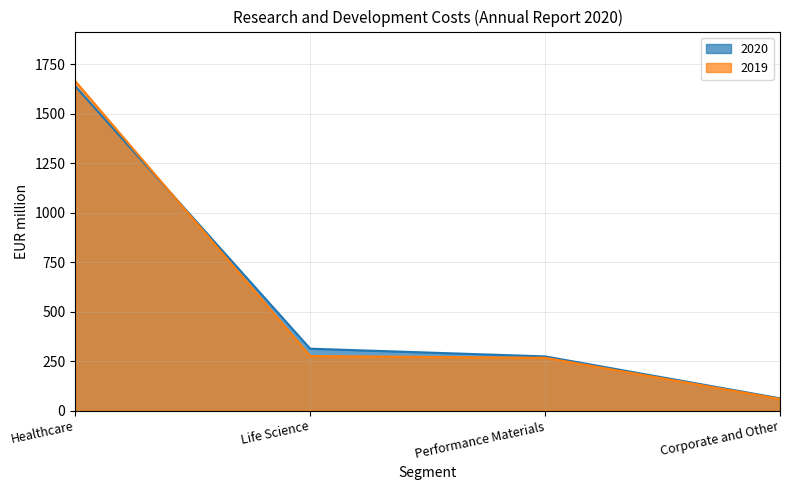

True or false: 2019 has more than 1 interior local peaks.

False